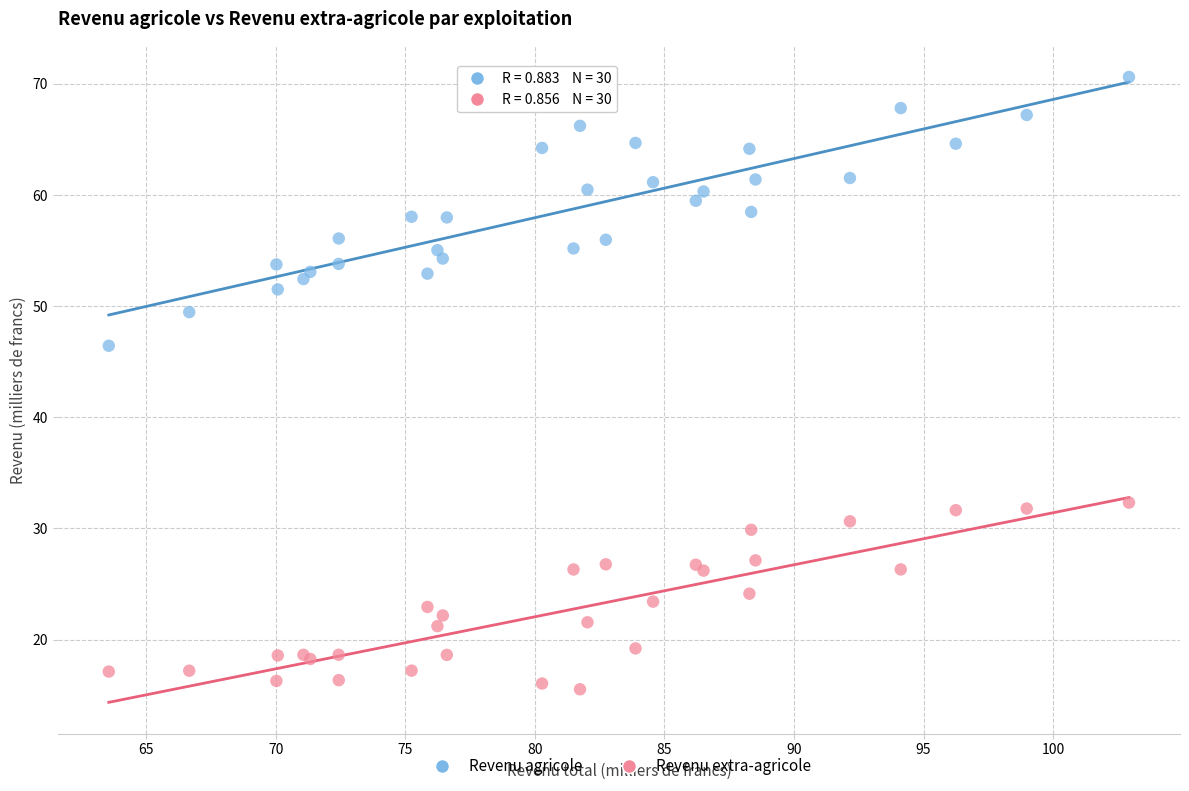

Across all series, what Y value is closest to 43?

46.4